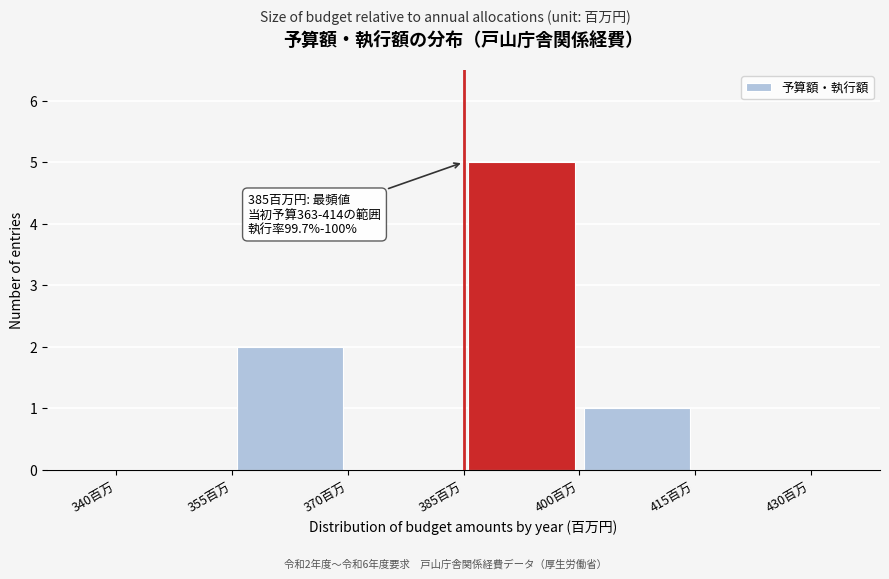

Which range on the x-axis has the tallest bar?

385 to 400